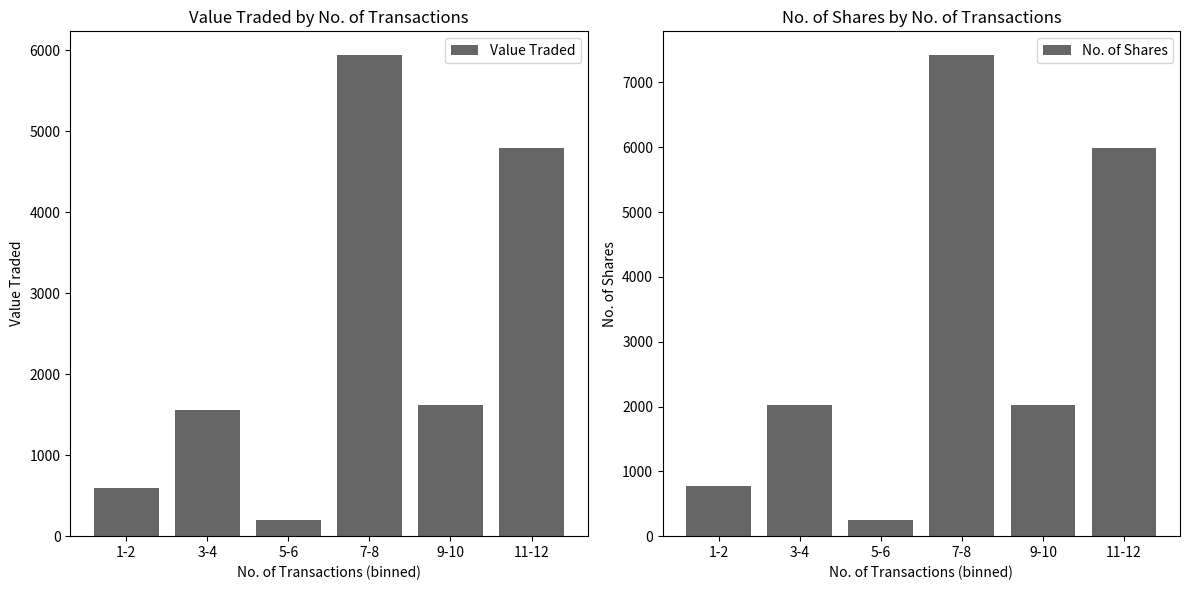

What value does the No. of Shares series have at 11-12, to the nearest 10?

5980